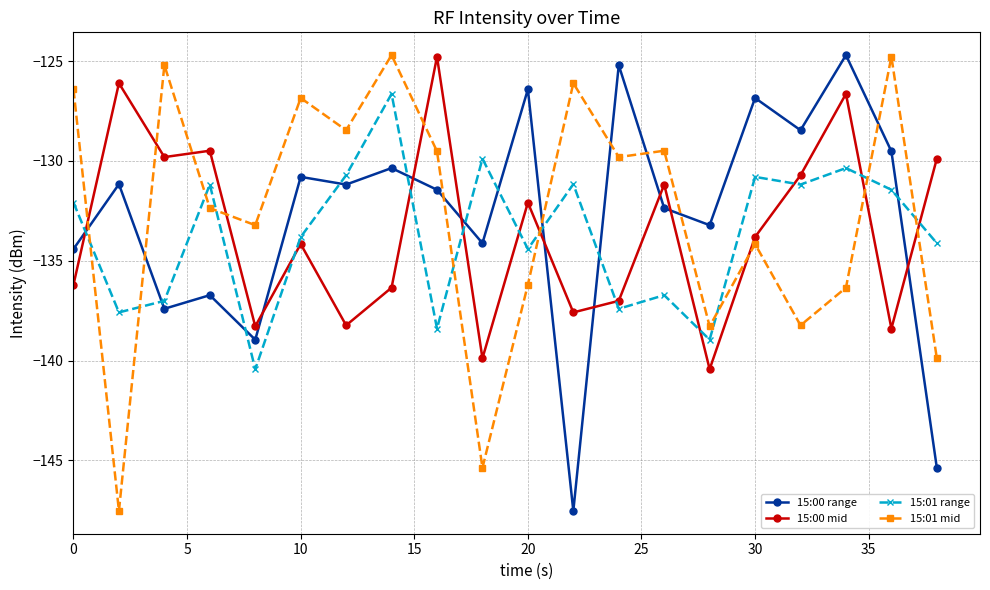

At how many categories does at least one series exceed -145?

20